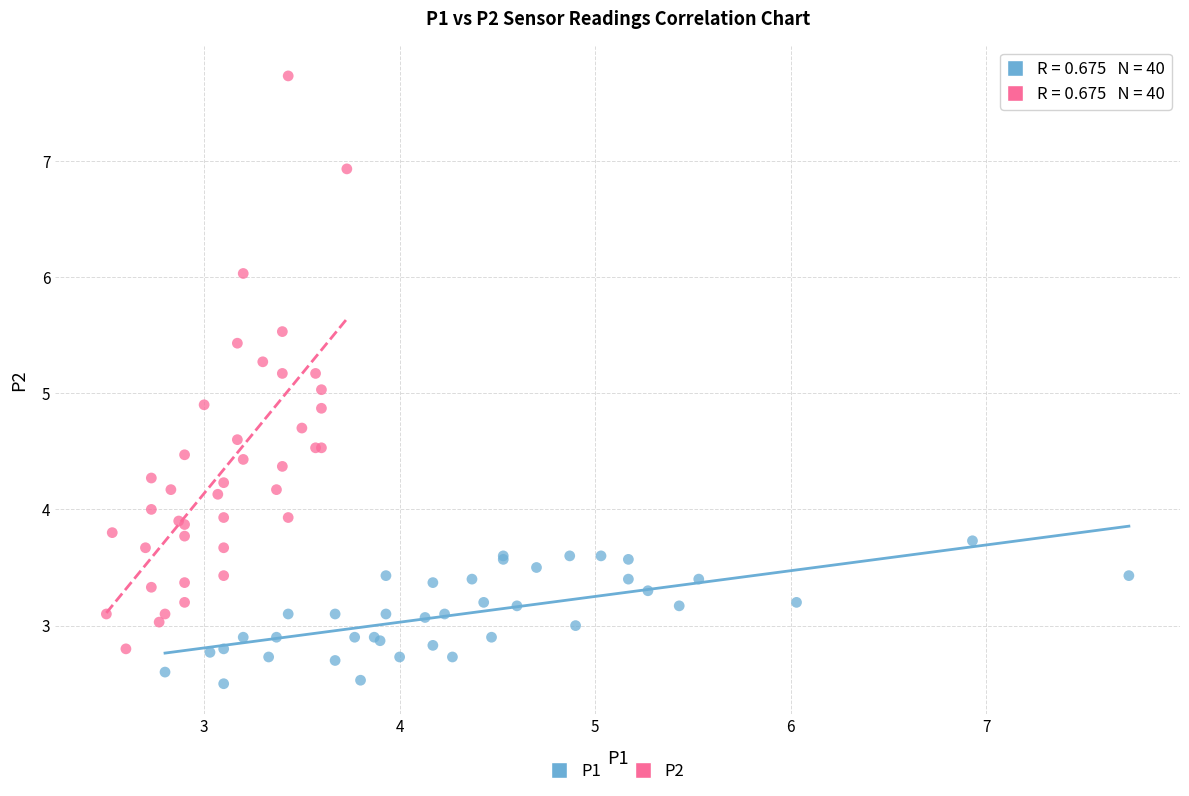

Which series reaches the maximum Y coordinate?

P2